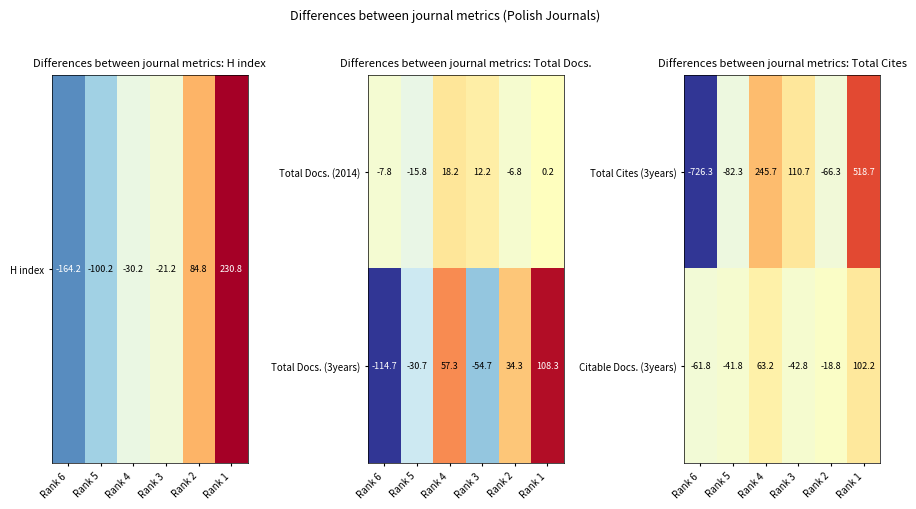

What is the difference between the maximum and minimum values in the Citable Docs. (3years) series?

164.0